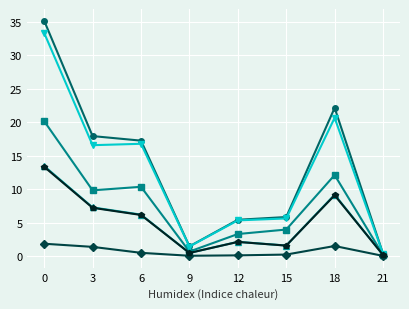

What is the total value across all series at 0?

117.2